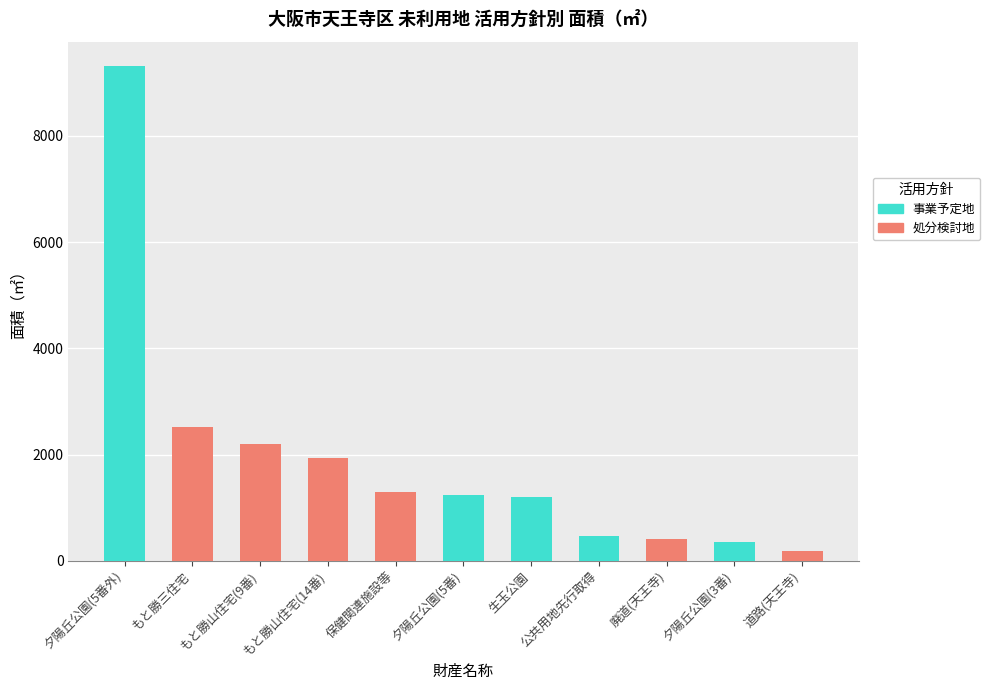

What is the maximum value for 処分検討地?

2517